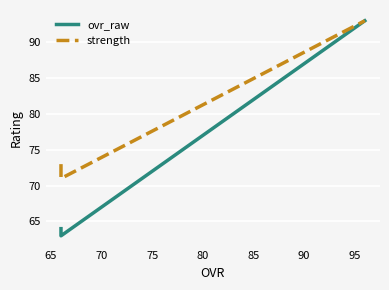

Is the value of strength at 60 greater than the value of ovr_raw at 60?

Yes